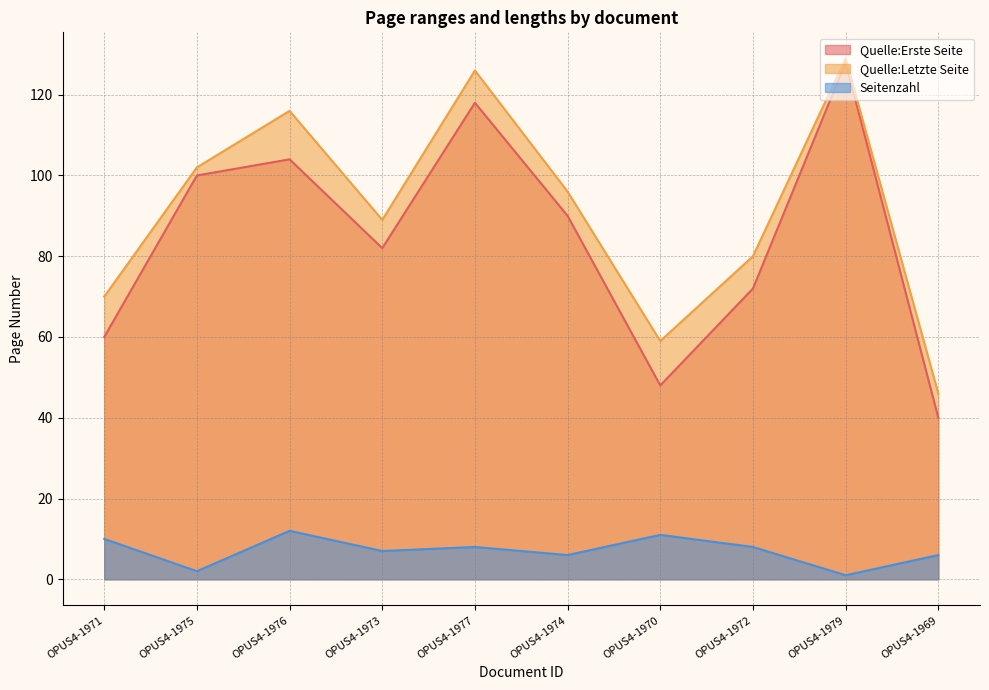

What is the sum of all Seitenzahl values?

71